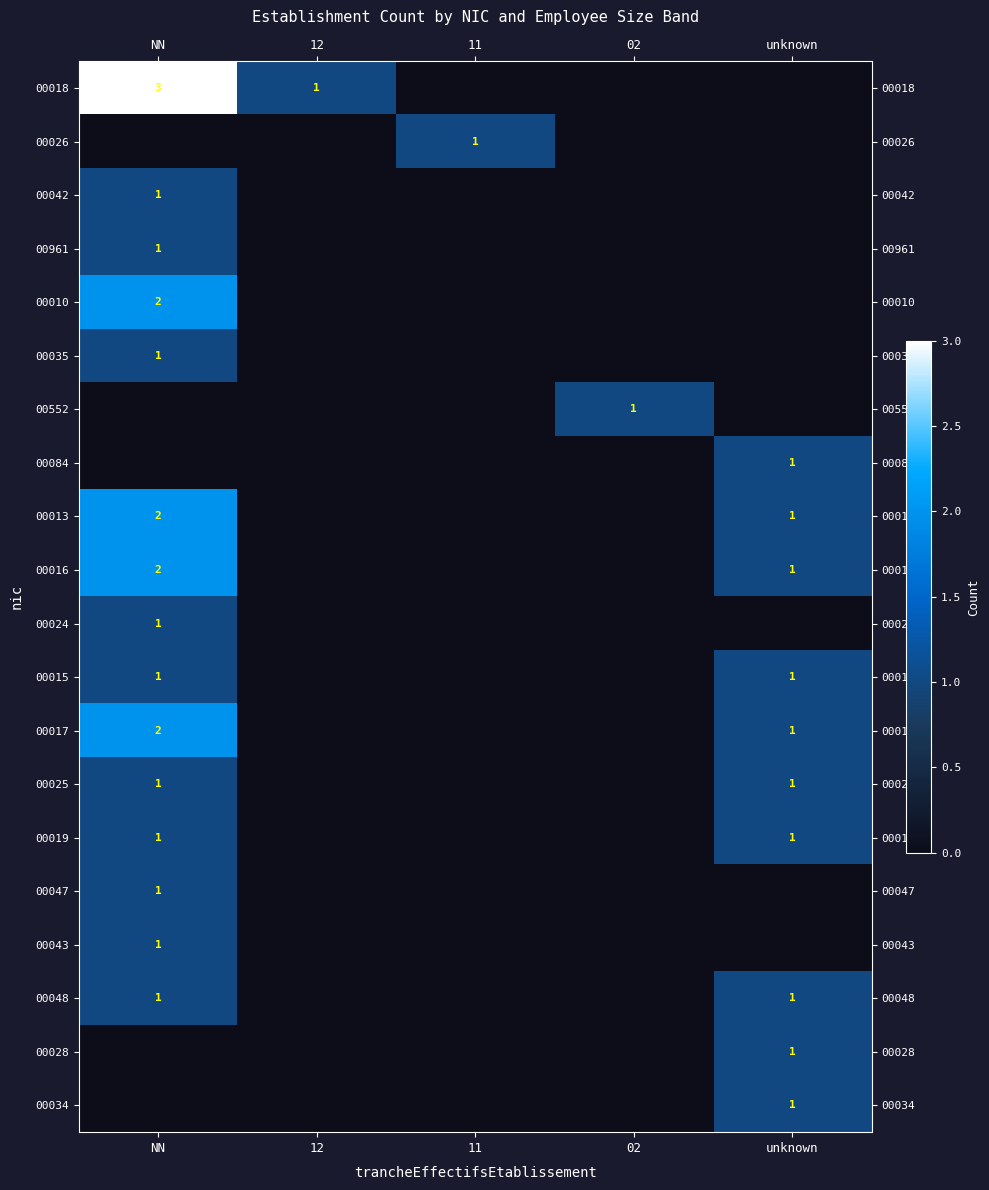

What is the maximum value shown in the chart?

3